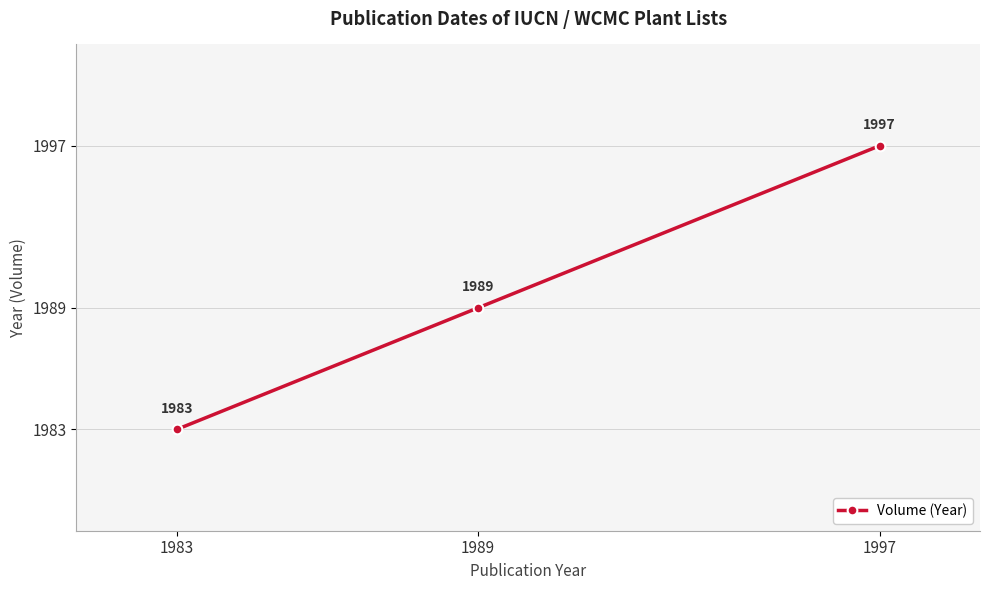

How many data points does each series have?

3